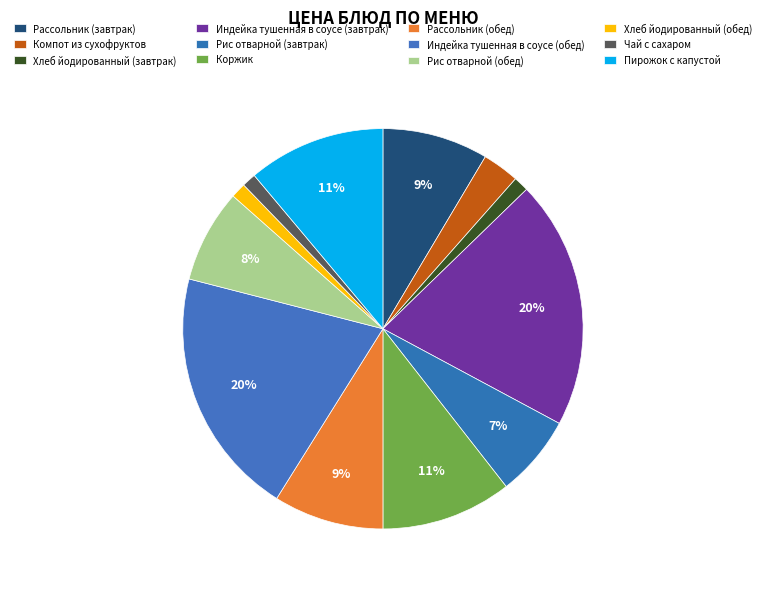

How many segments does this pie chart have?

12